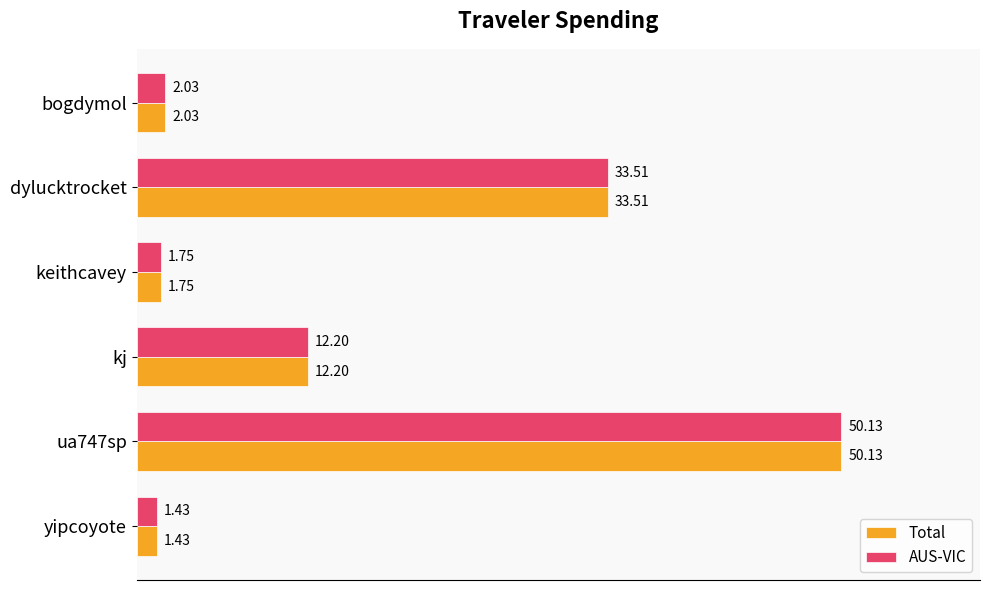

At which category does the chart reach its minimum across all series?

yipcoyote